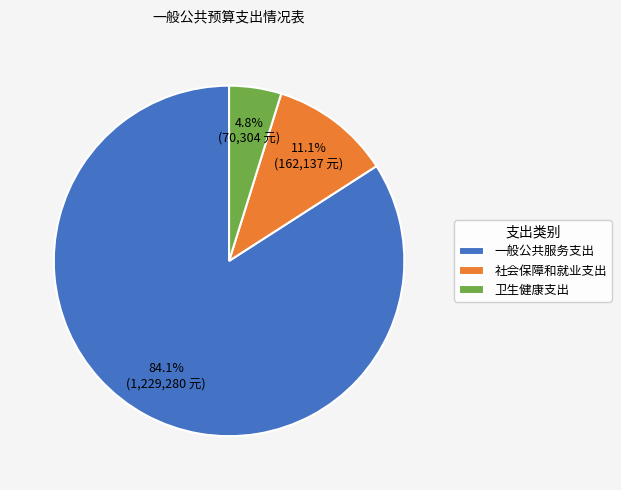

Is it true that 社会保障和就业支出 is 11% of the pie?

True